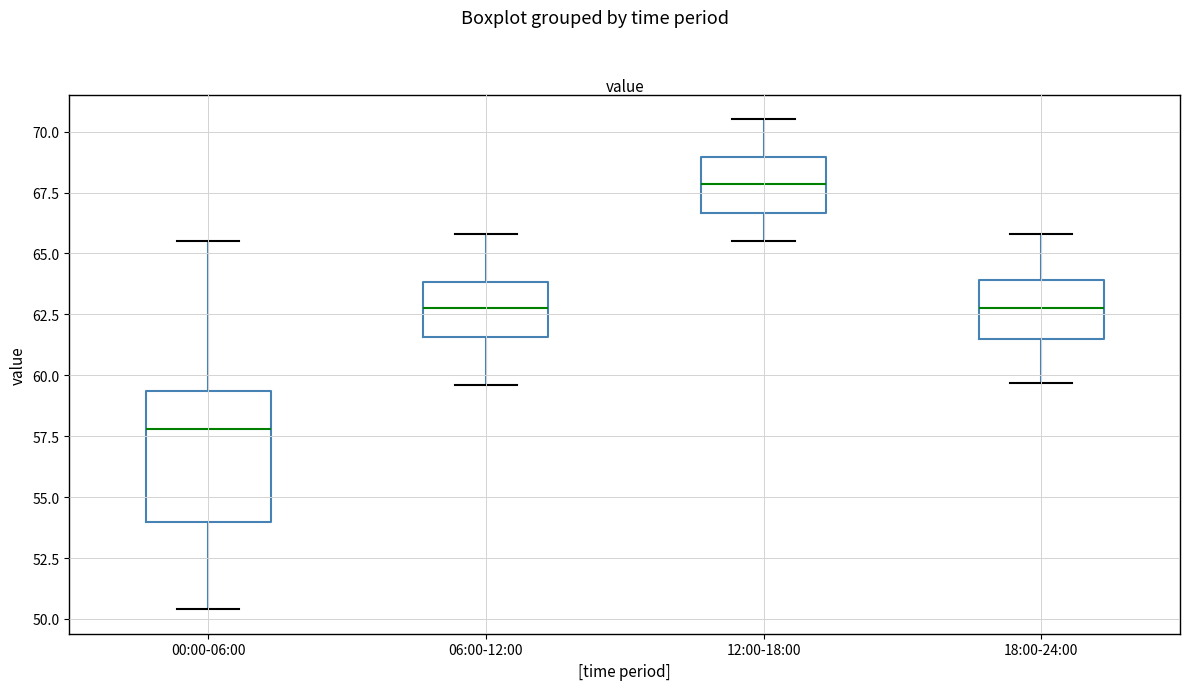

Where is the upper edge of the box for 12:00-18:00 on the y-axis? The values are not printed on the chart, so give them approximately, as read against the axis.

69.0